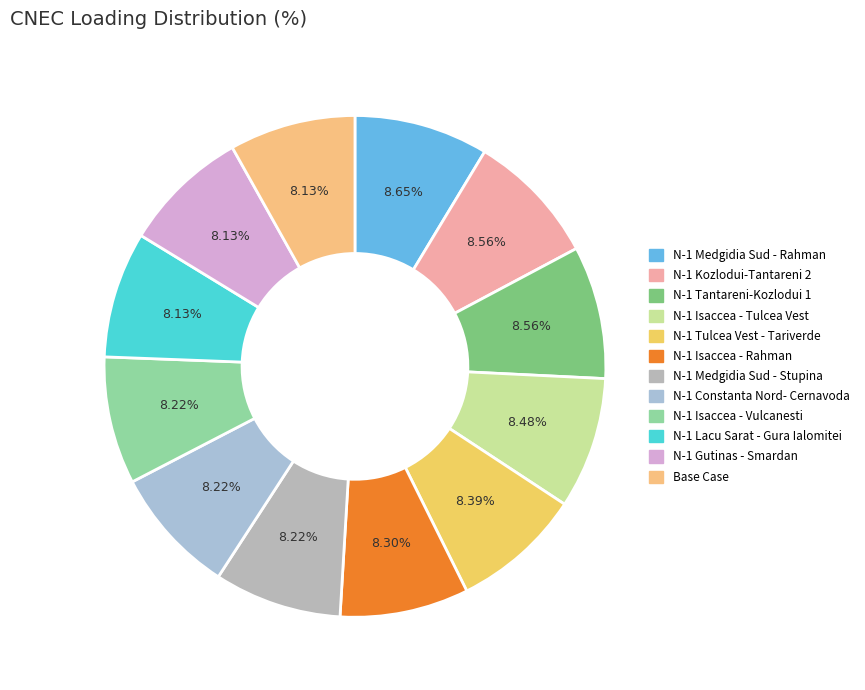

To the nearest percent, what portion does N-1 Medgidia Sud - Stupina represent?

8%